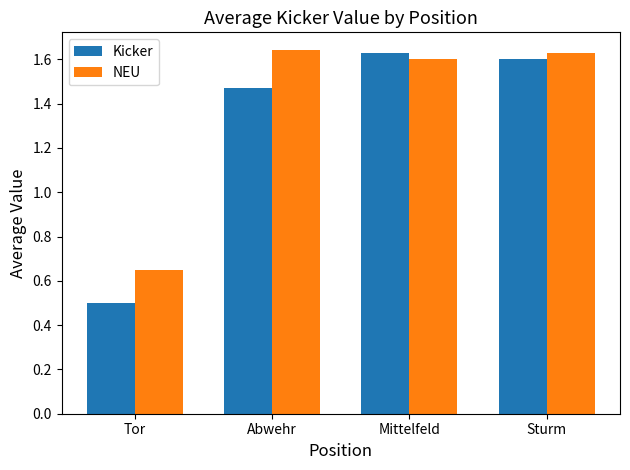

List the series in order of their overall mean, lowest first.

Kicker, NEU